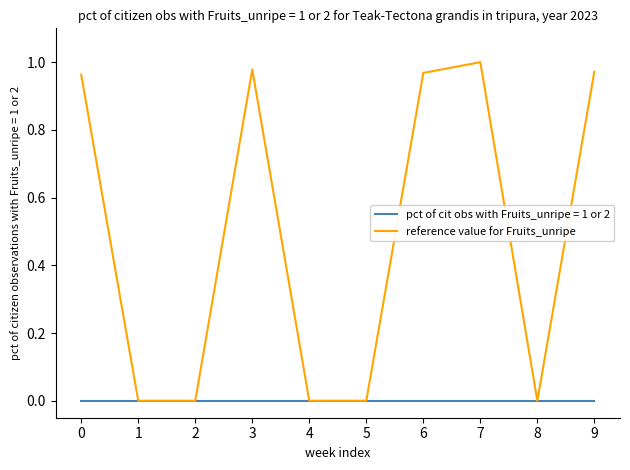

Rank the series by their maximum value, from lowest to highest.

pct of cit obs with Fruits_unripe = 1 or 2, reference value for Fruits_unripe